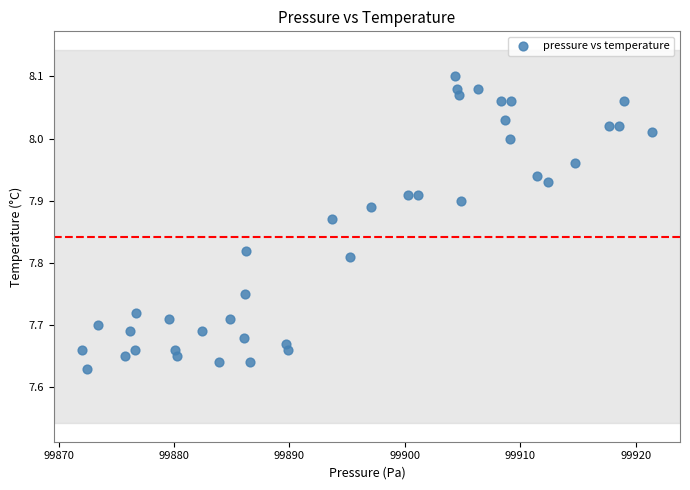

What is the range of X values (max minus min)?

49.3